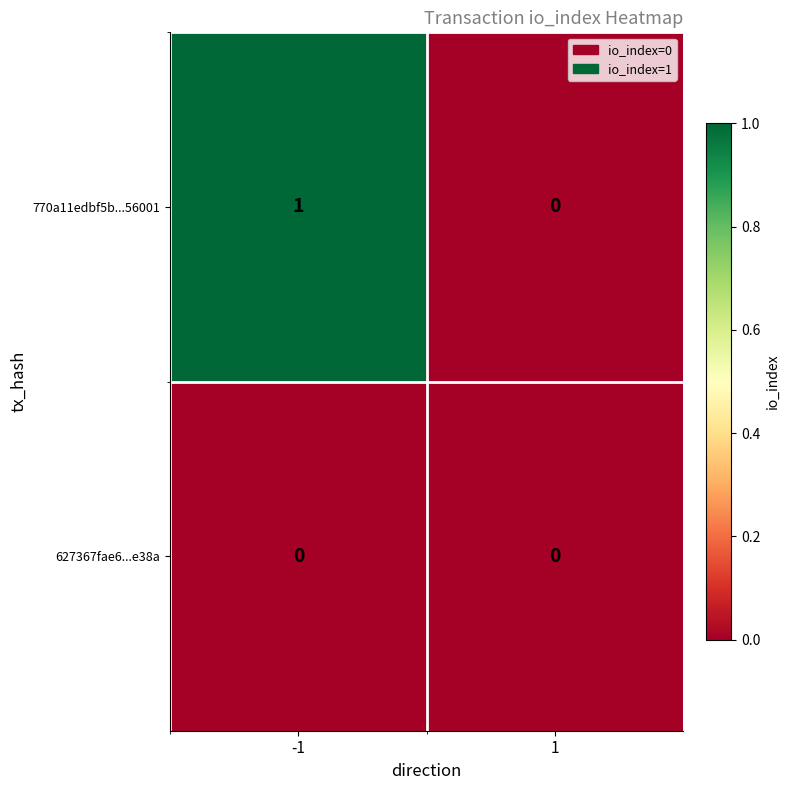

Reading left to right, what are all the values shown in this chart?

770a11edbf5b...56001: -1=1	1=0
627367fae6...e38a: -1=0	1=0